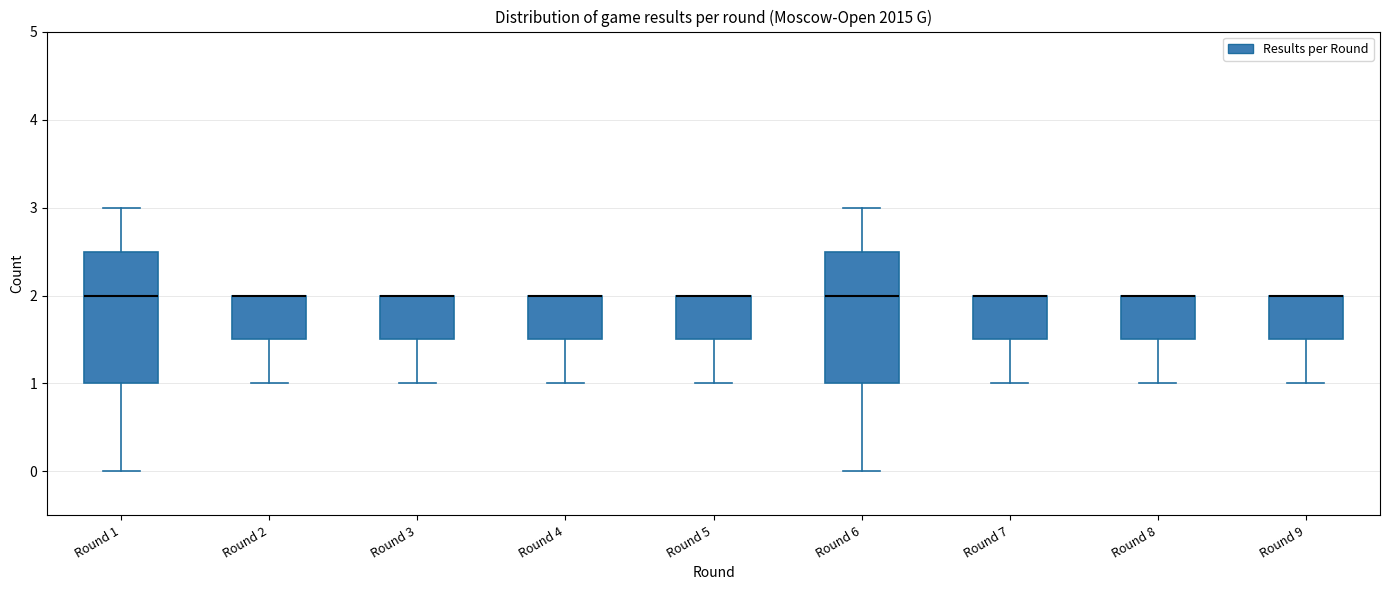

Where is the lower edge of the box for Round 9 on the y-axis? The values are not printed on the chart, so give them approximately, as read against the axis.

1.5